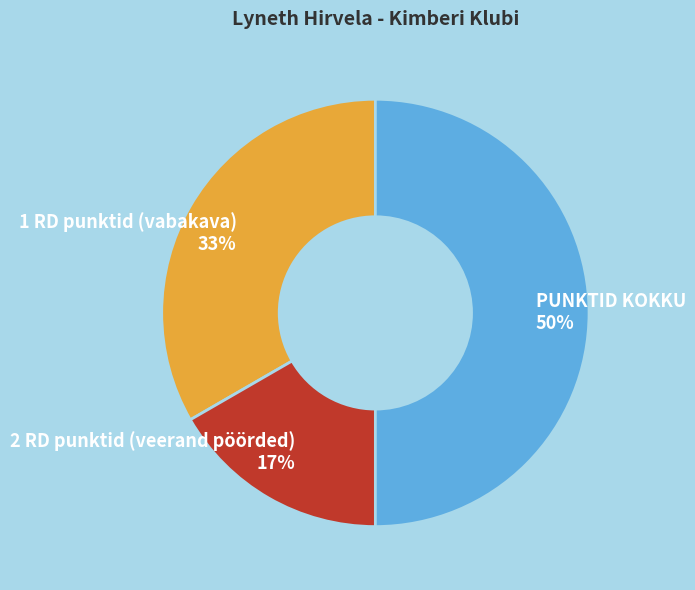

Which has a higher value, PUNKTID KOKKU or 2 RD punktid (veerand pöörded)?

PUNKTID KOKKU